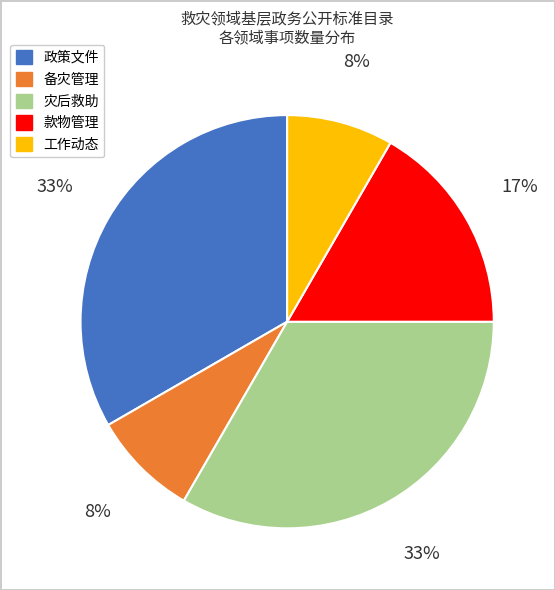

How many slices are in this pie chart?

5